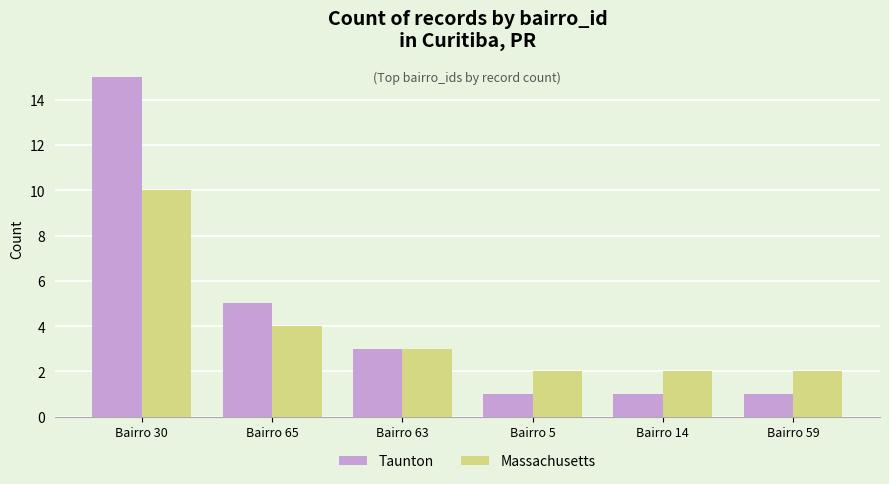

Which category has the highest value in the Massachusetts series?

Bairro 30